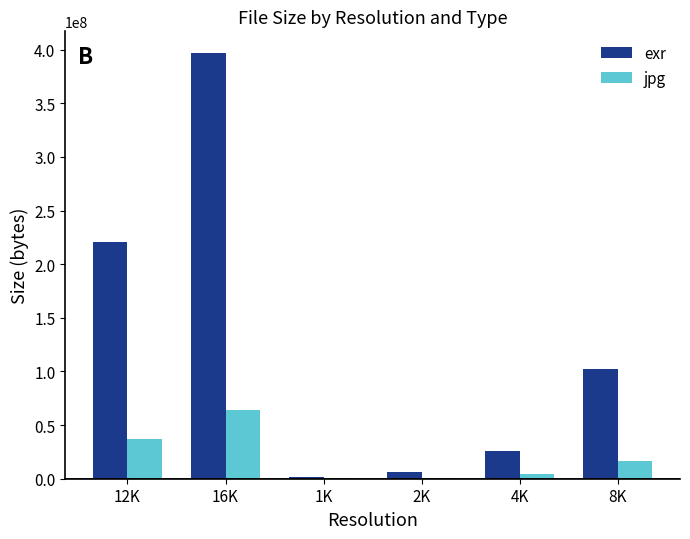

Which series changed the most between 12K and 1K?

exr